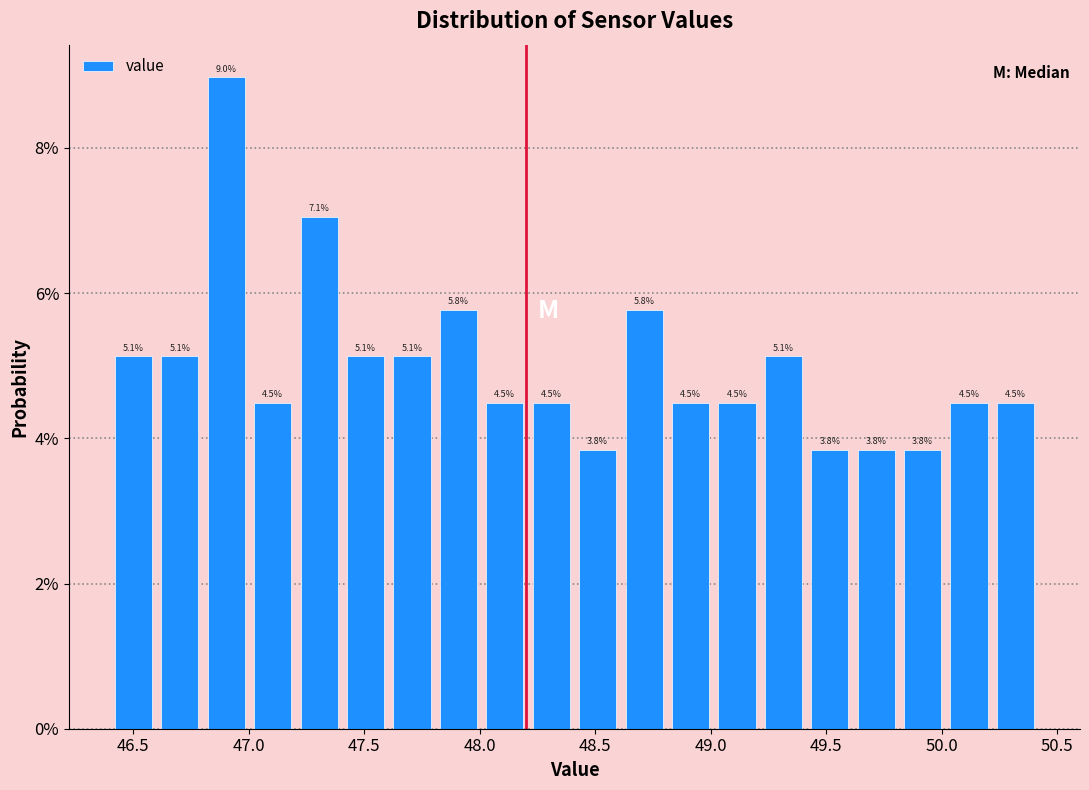

Which range on the x-axis has the tallest bar?

46.8 to 47.0